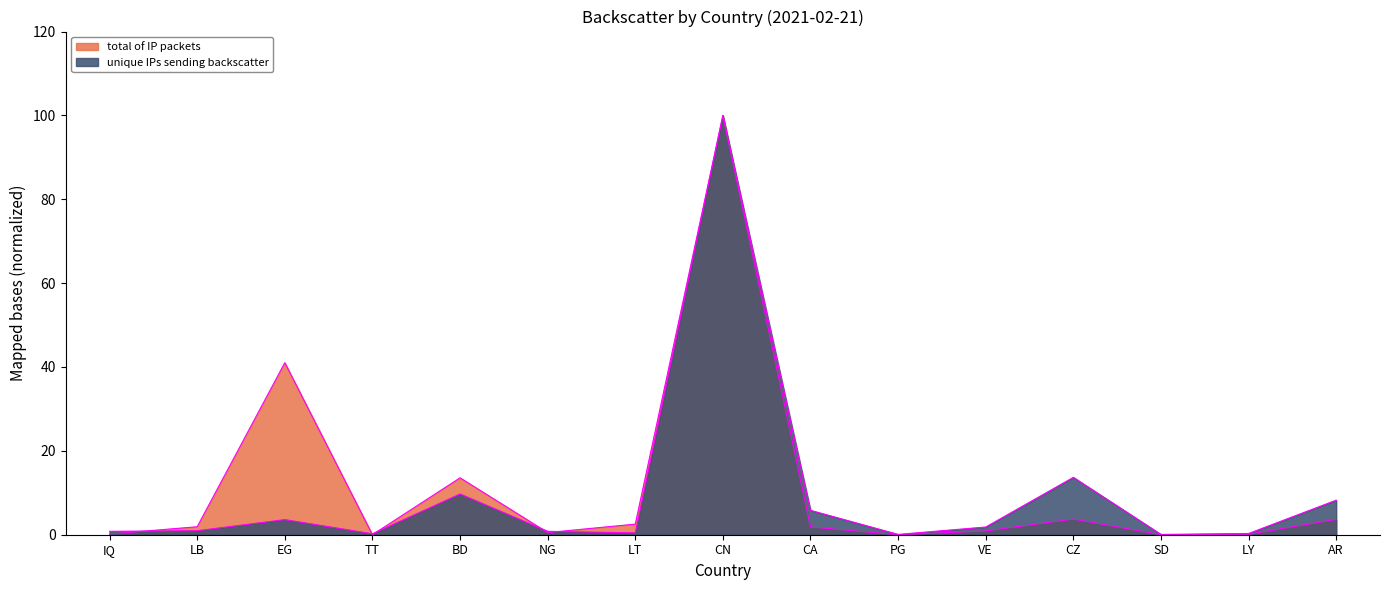

Does the chart have visible grid lines?

No